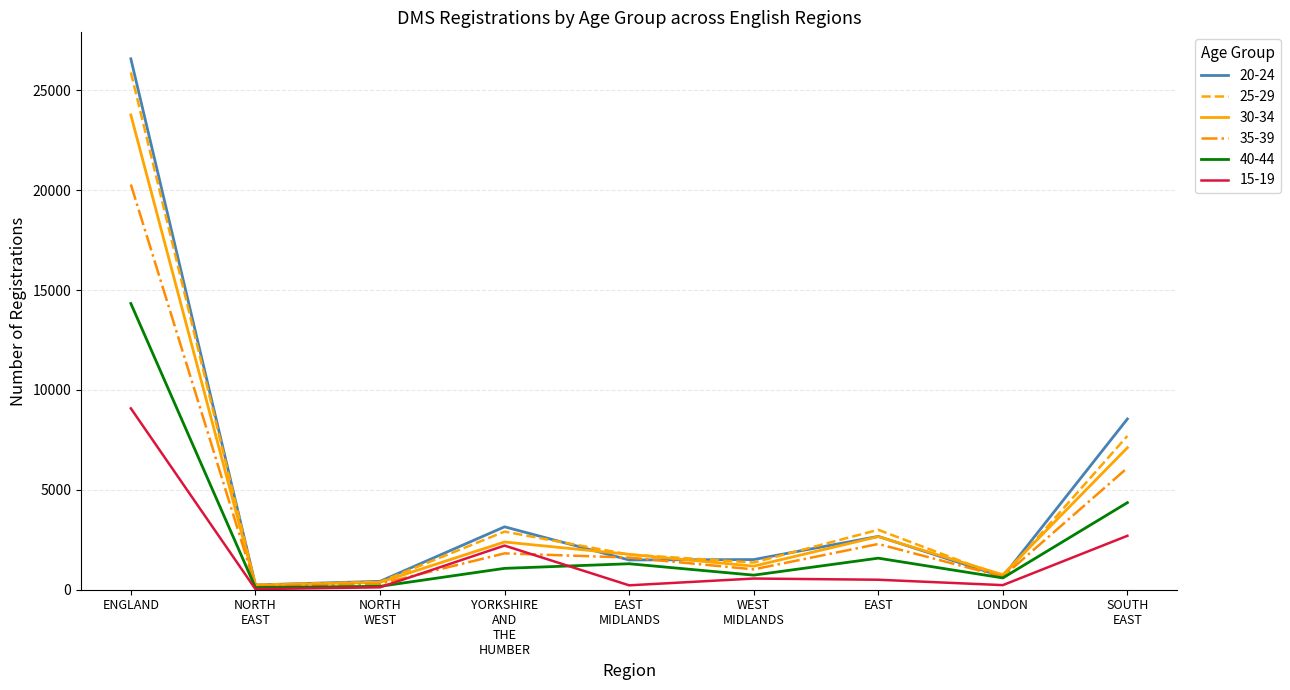

At which category is the sum across all series the highest?

ENGLAND